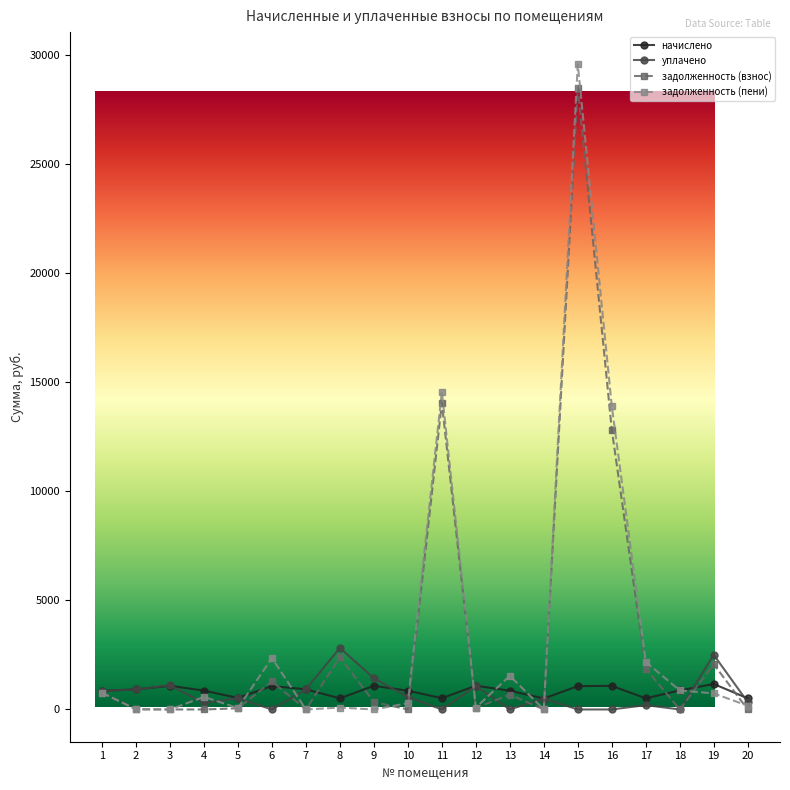

Is the value of задолженность (взнос) at 17 greater than the value of задолженность (пени) at 20?

Yes